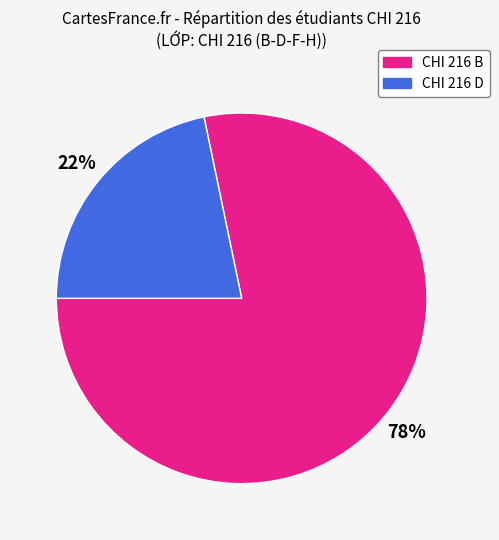

Which has a higher value, CHI 216 B or CHI 216 D?

CHI 216 B